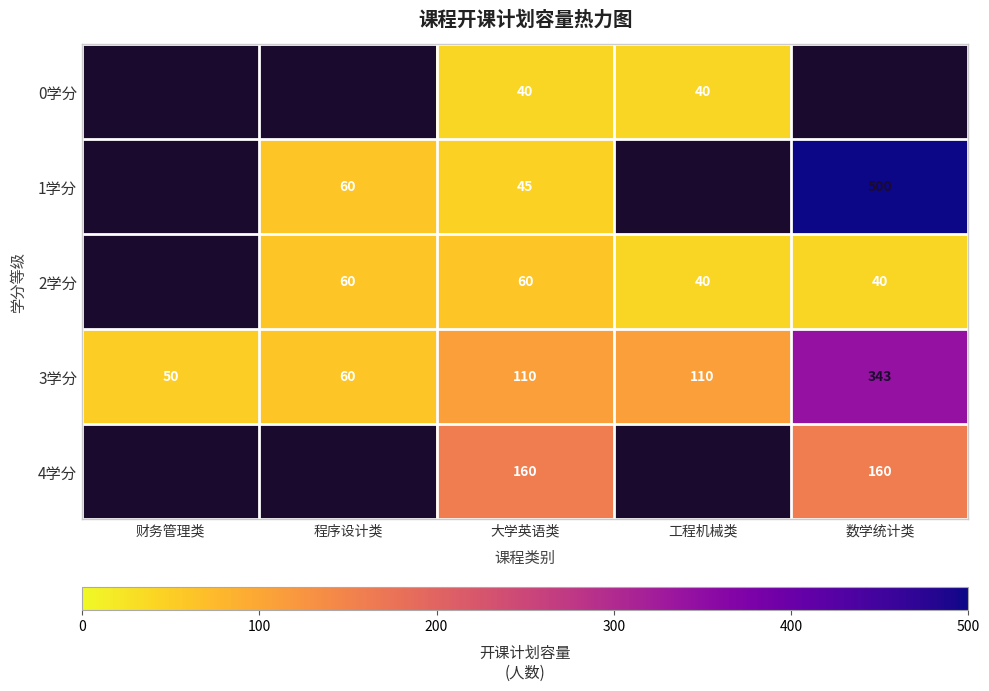

What is the spread (max minus min) of values at 大学英语类?

120